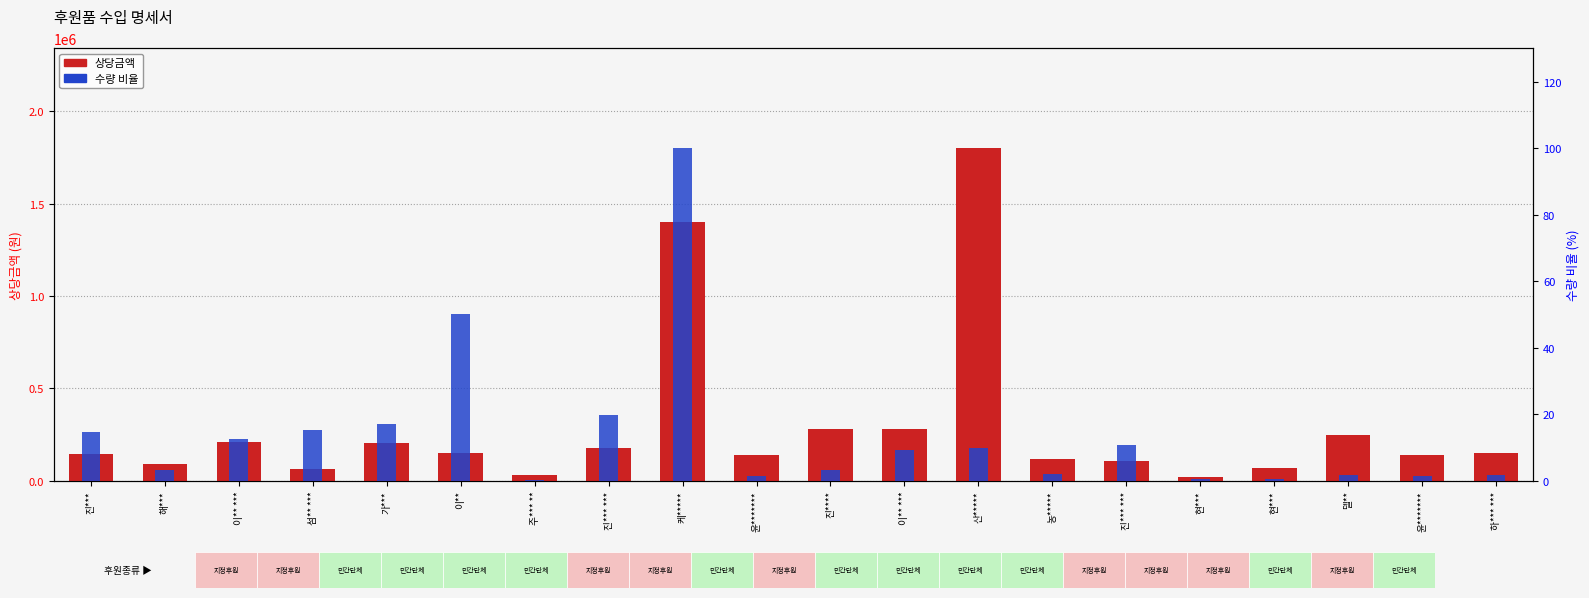

Rank the series at 주*** ** from highest to lowest value.

상당금액, 수량 (비율)